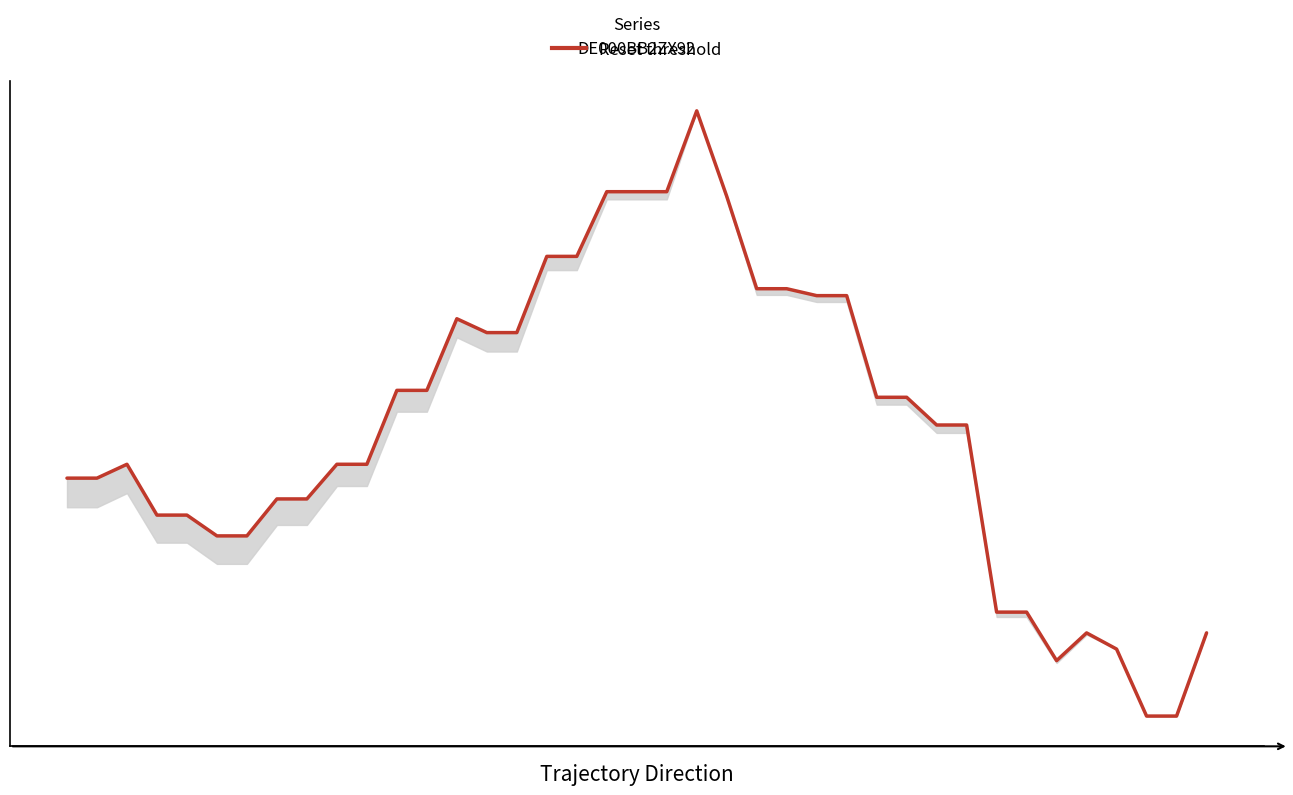

Which has a higher value, 28 or 15?

15